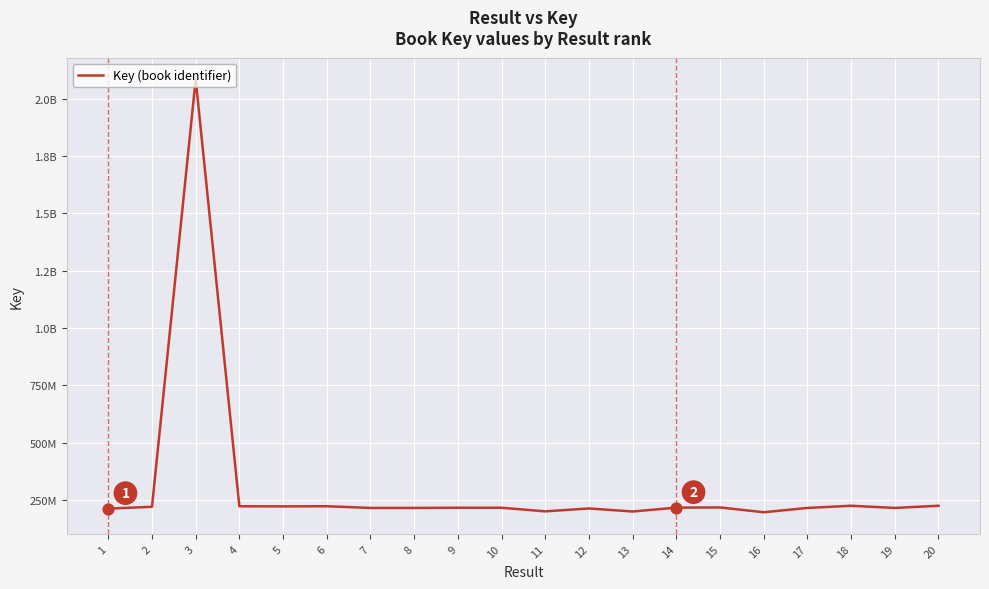

Does the chart have visible grid lines?

Yes